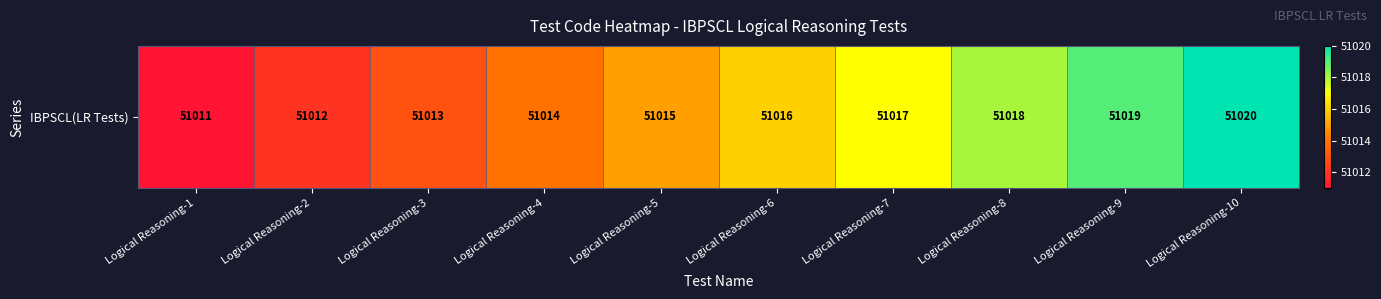

What is the difference between the maximum and minimum values?

9